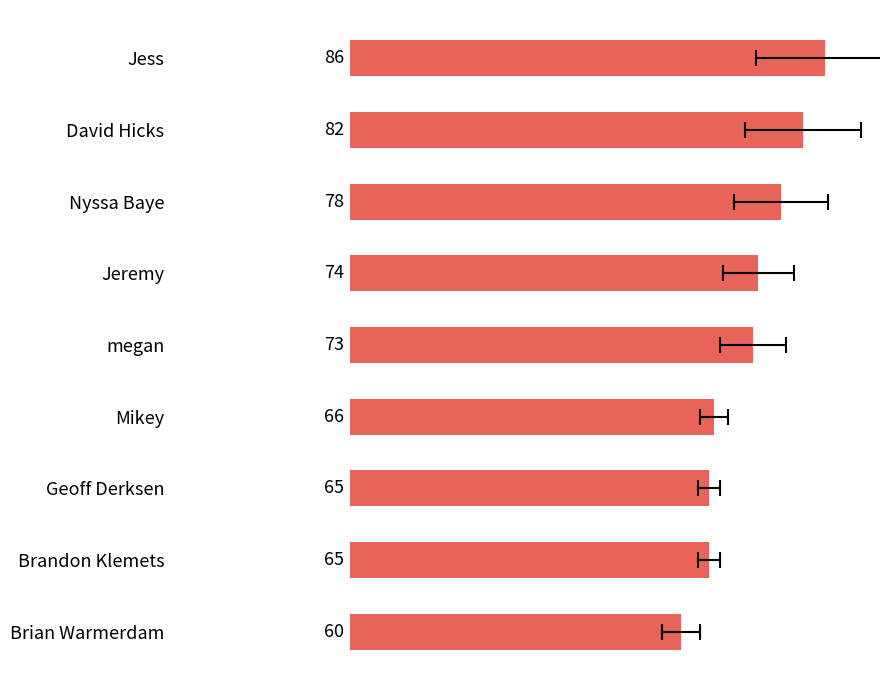

Reading left to right, what are all the values shown in this chart?

86	82	78	74	73	66	65	65	60